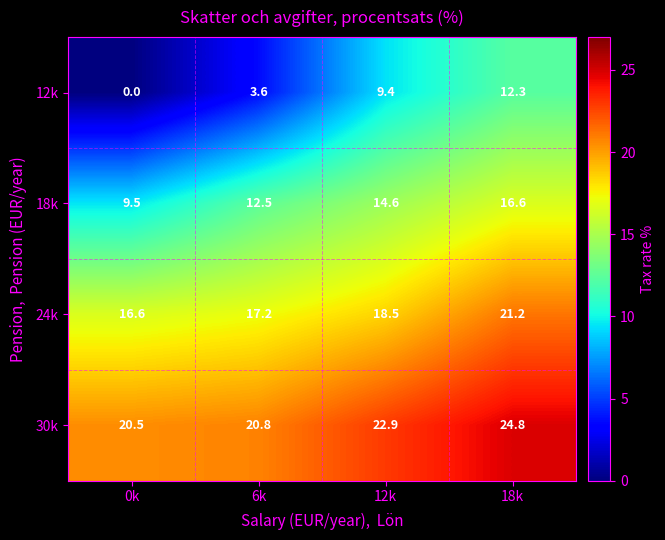

At 12k, list the series in order from smallest to largest.

12k, 18k, 24k, 30k